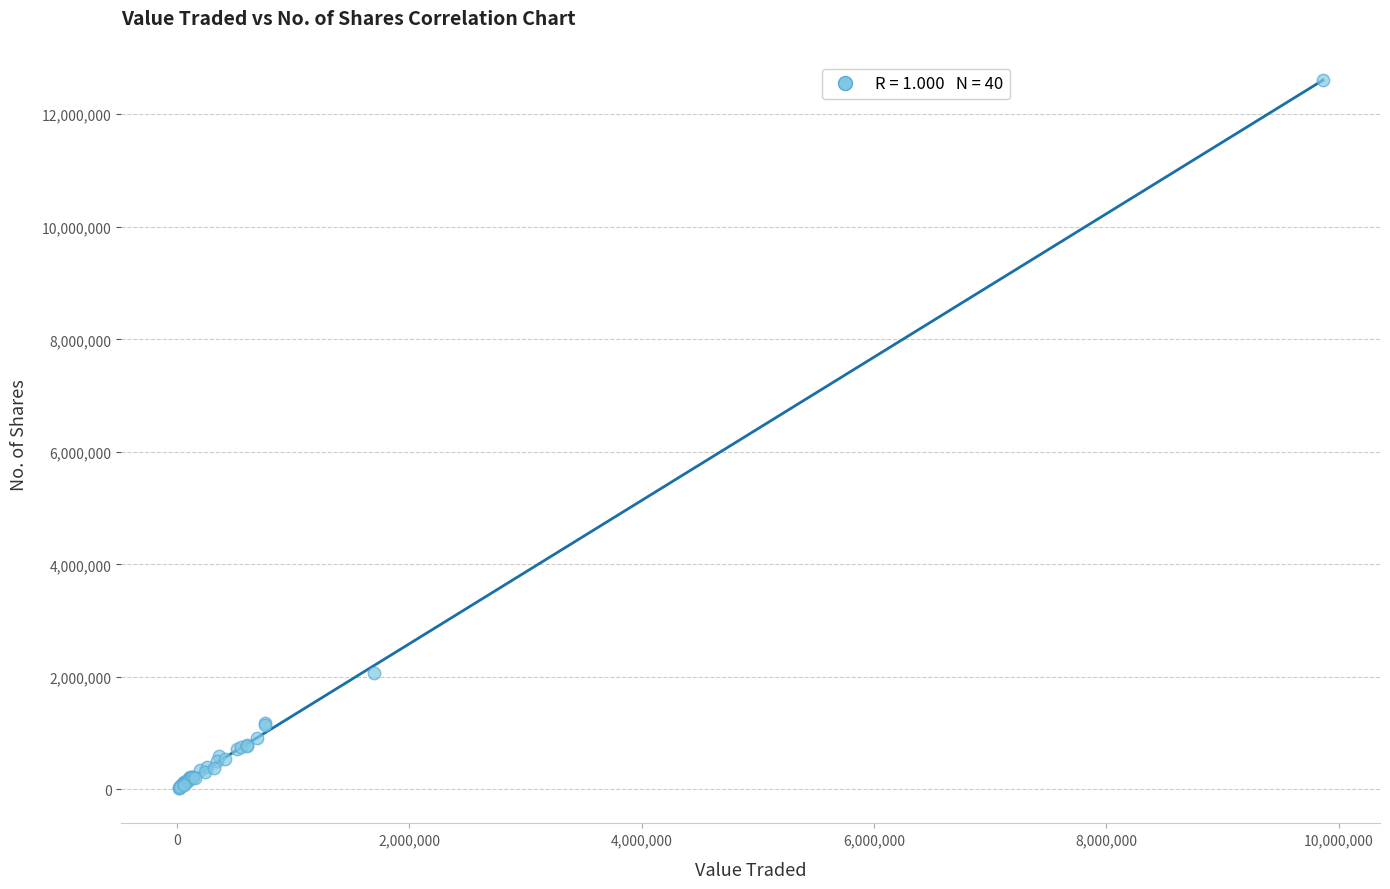

What Y value in the scatter plot is closest to 6314811?

2063728